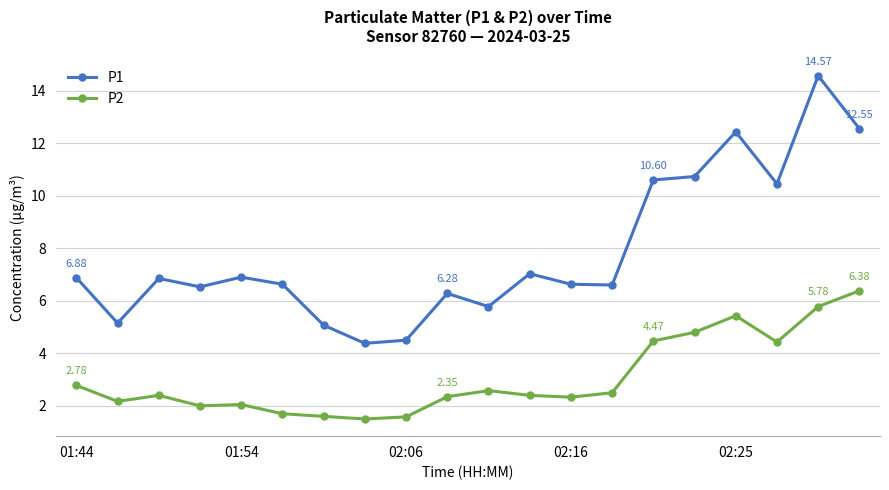

Does the chart have visible grid lines?

Yes